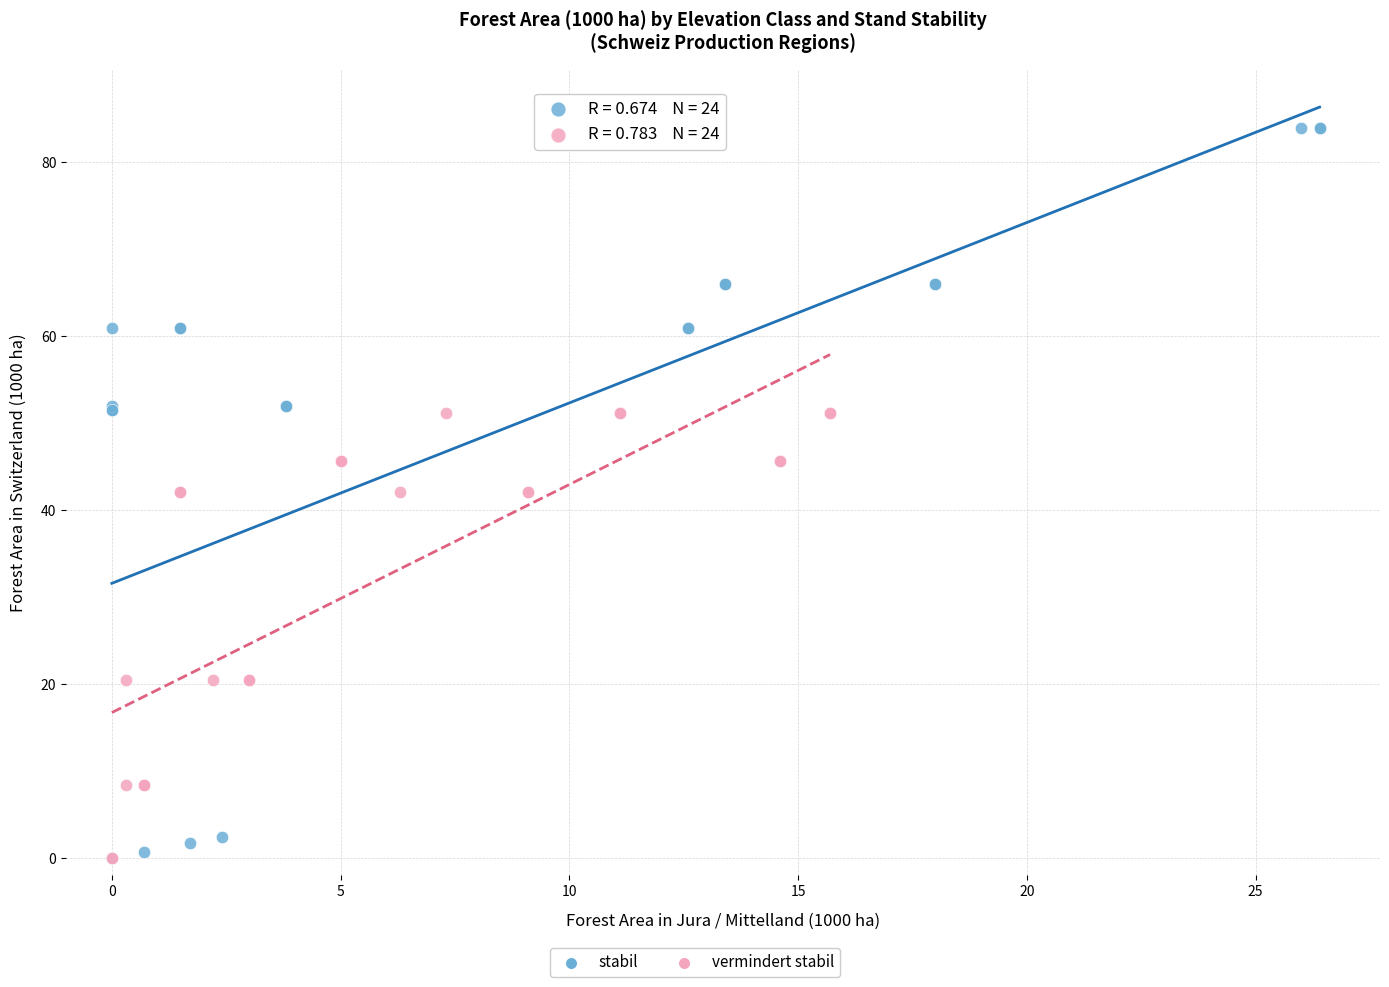

Which series has the widest spread of Y values?

stabil